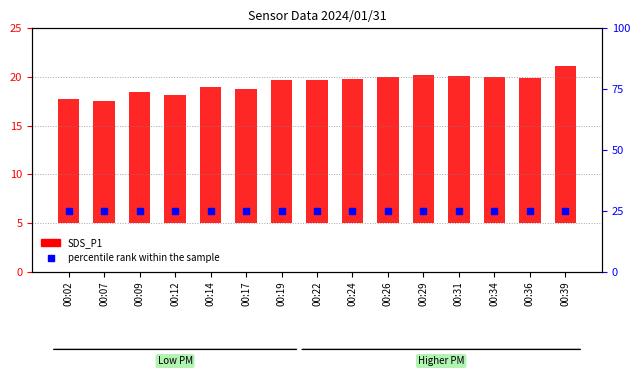

Which series contains the lowest Y value?

SDS_P1